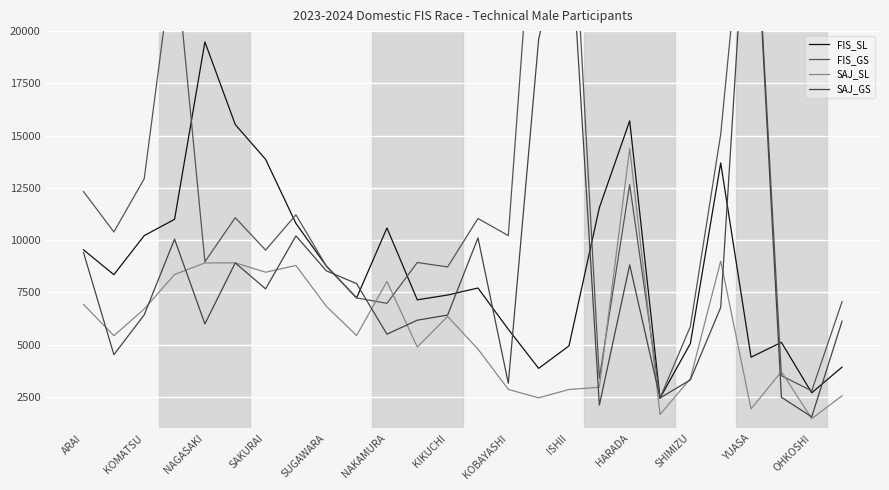

What value does the FIS_SL series have at KOMATSU, to the nearest 10?

10220